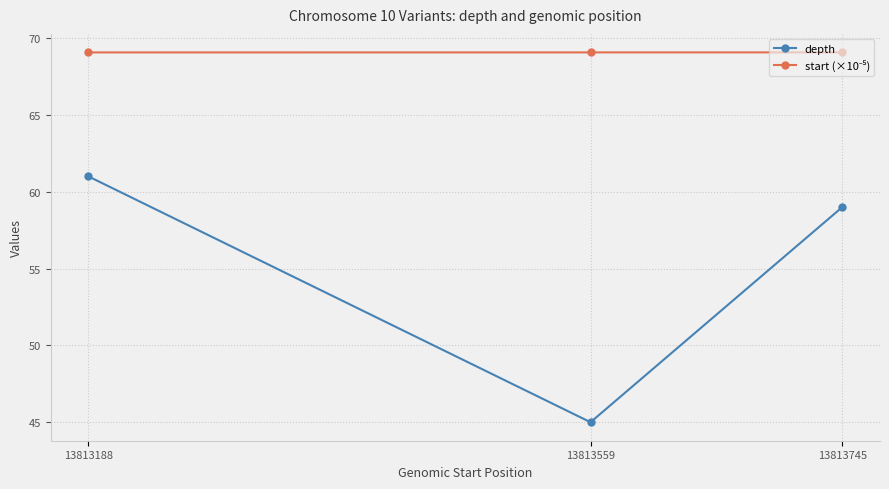

Is it true that depth equals 45.0 at 13813559?

True